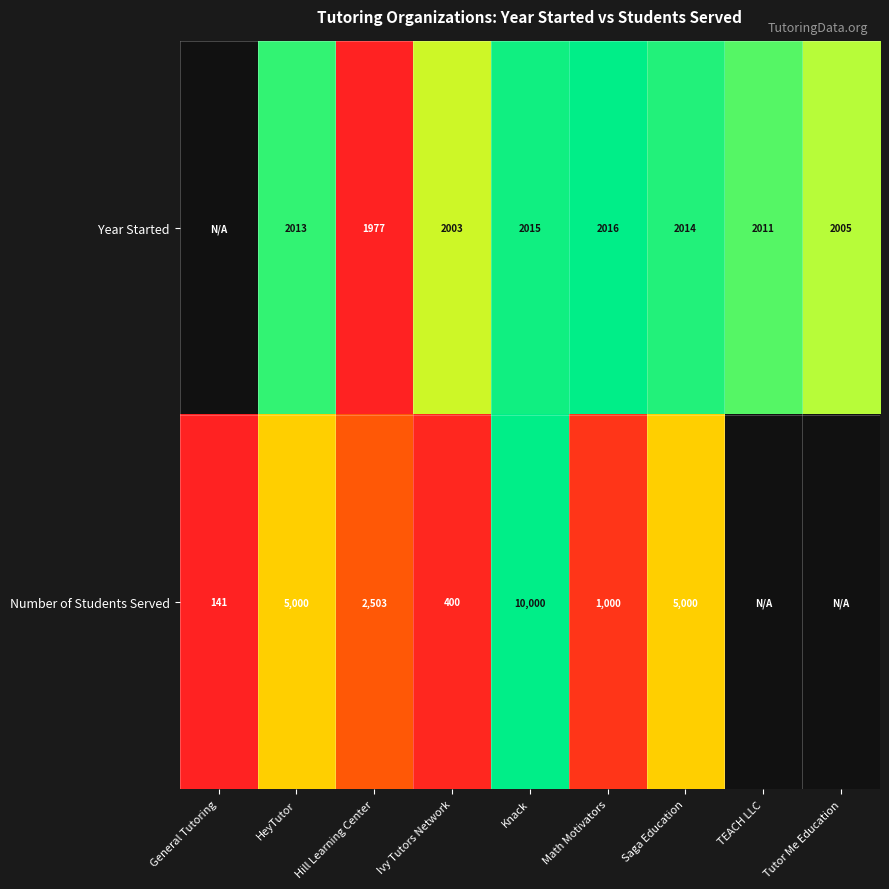

Is the value of Number of Students Served at General Tutoring greater than the value of Year Started at HeyTutor?

No